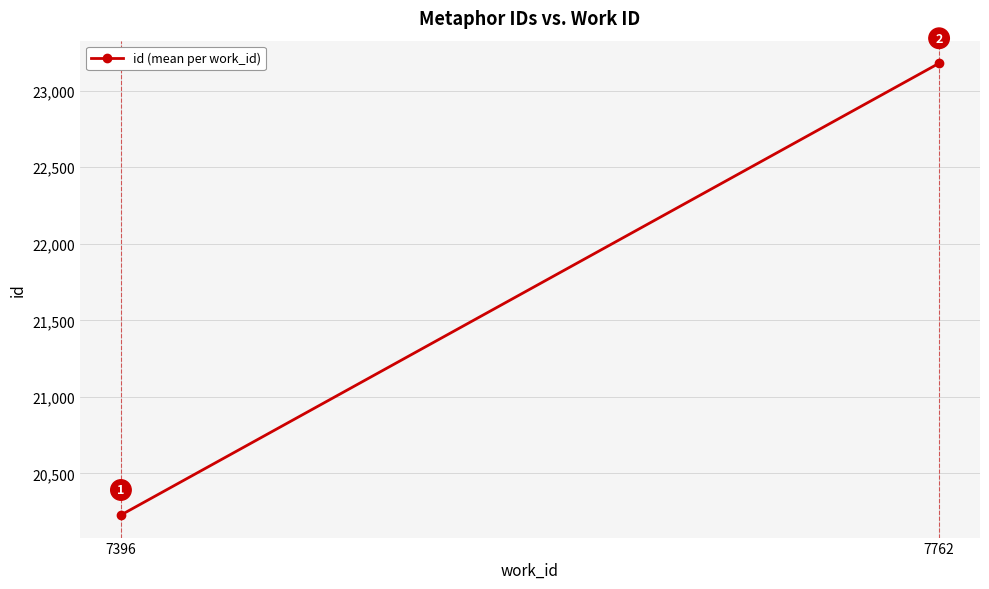

What is the approximate value at 7396?

20228.0